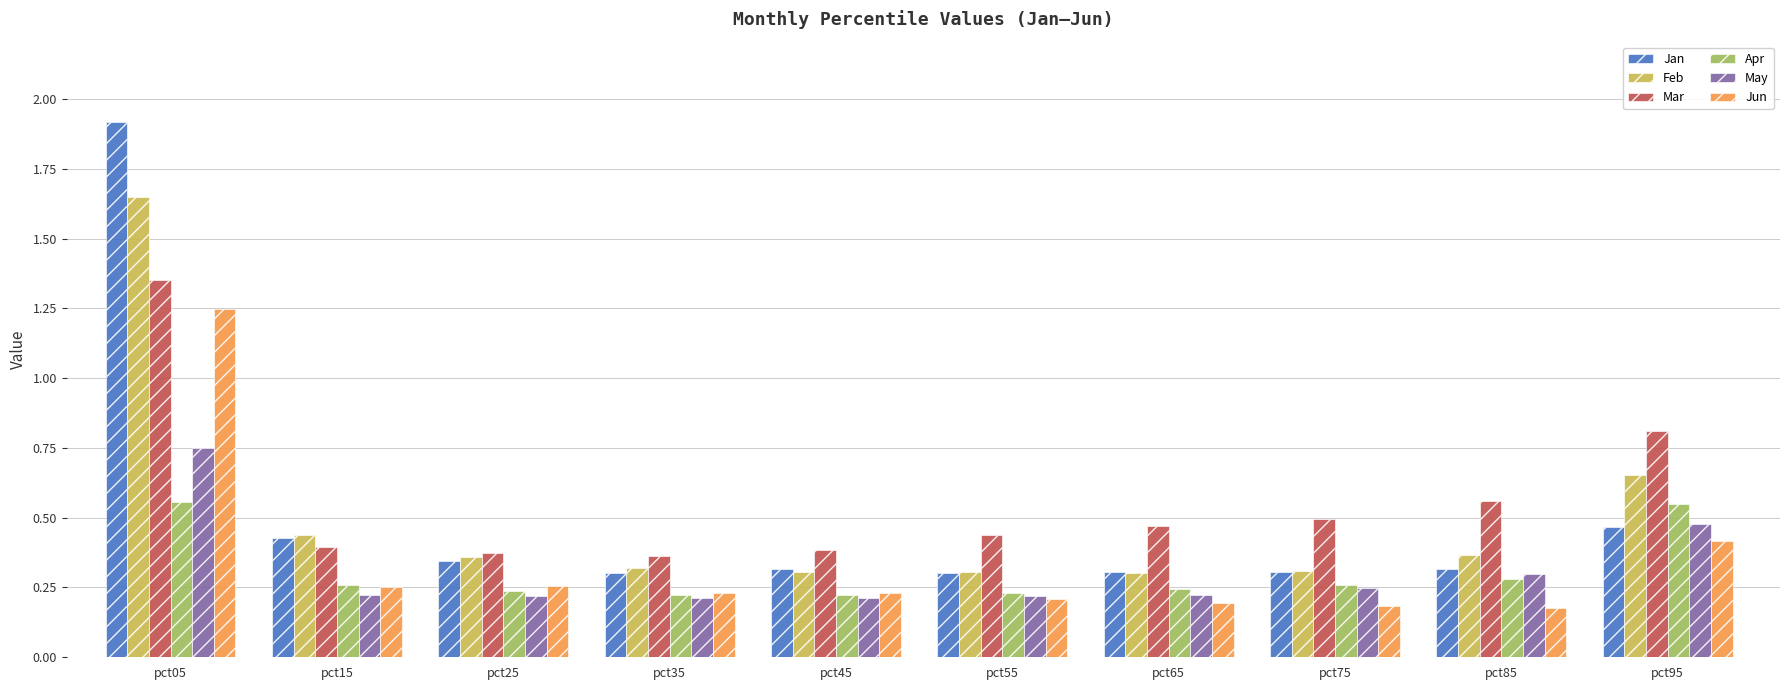

Which category has the highest value in the Mar series?

pct05